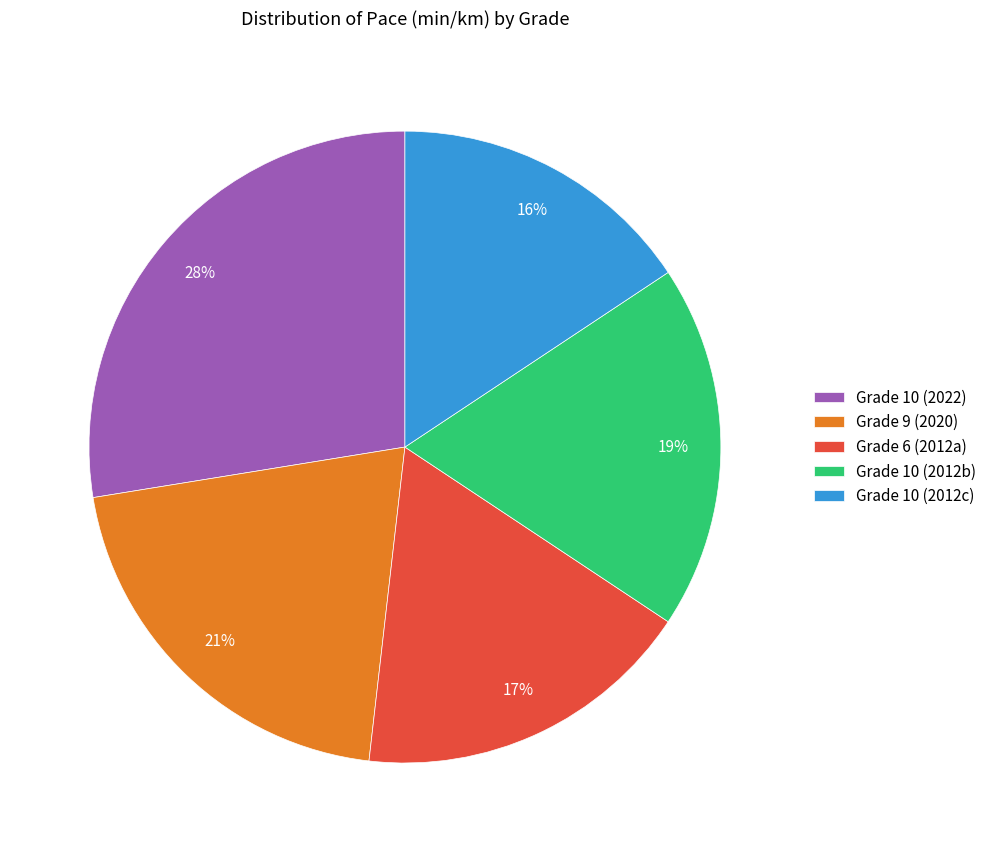

True or false: Grade 10 (2012c) accounts for 7% of the total.

False